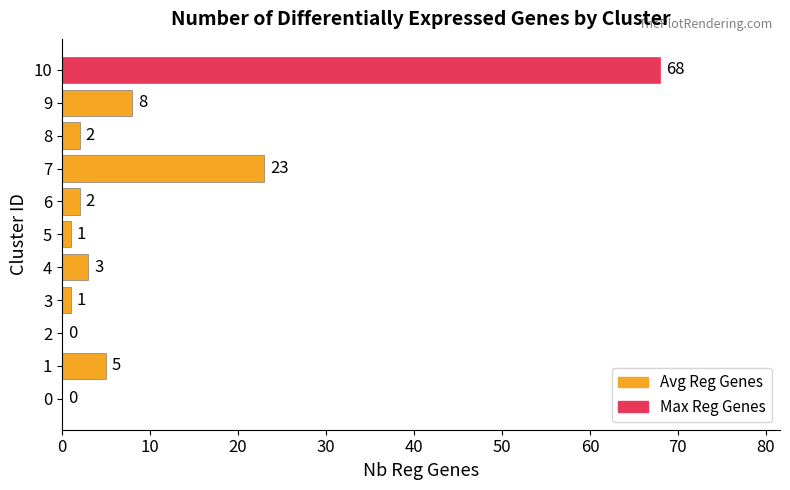

True or false: the data shows 2 at 8.

True